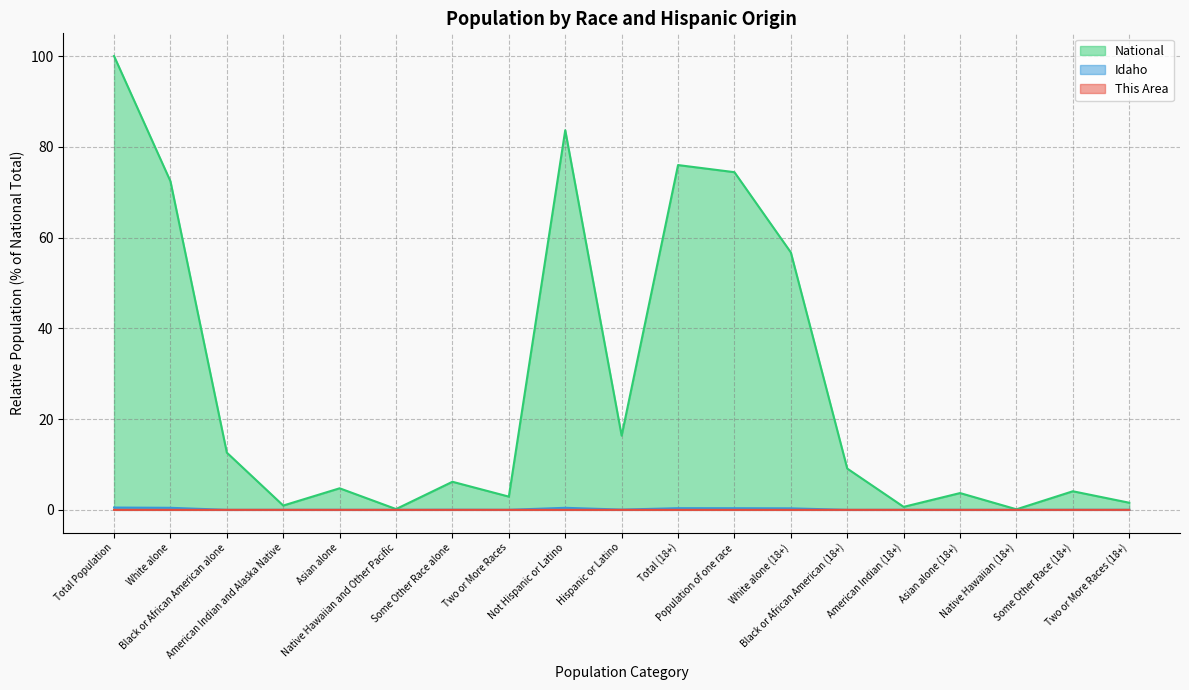

At which category is the sum across all series the highest?

Total Population